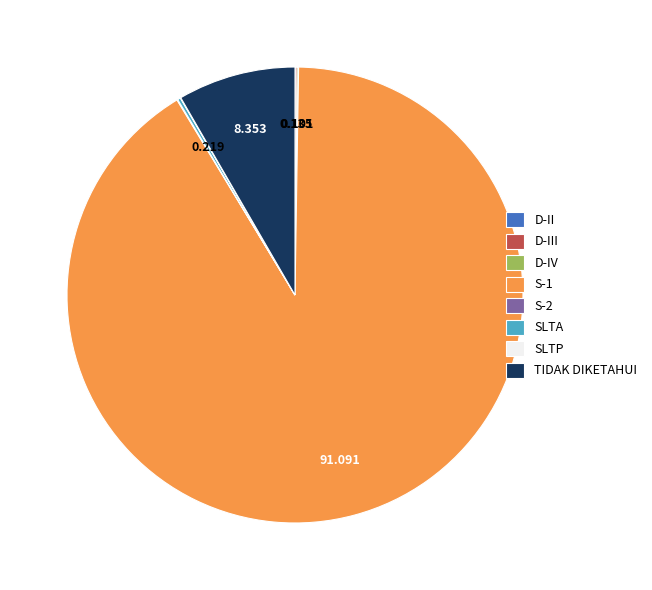

What is the largest slice in the pie chart?

S-1